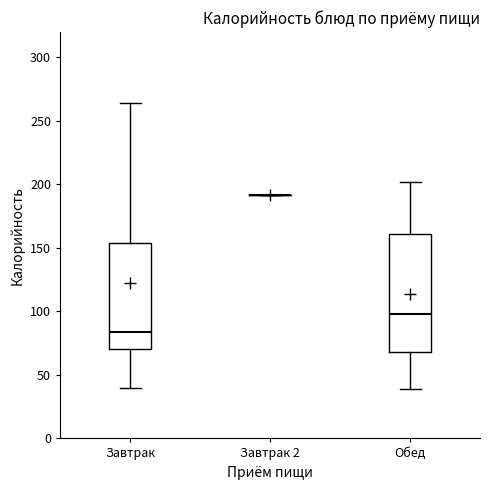

Reading left to right, read every box against the y-axis: the position of its median line, the range the box covers, and the ends of its whiskers. The values are not printed on the chart, so give them approximately, as read against the axis.

Завтрак: median 85, box 70 to 155, whiskers 40 to 265
Завтрак 2: box collapsed to a line at 190, whiskers 190 to 190
Обед: median 100, box 70 to 160, whiskers 40 to 200